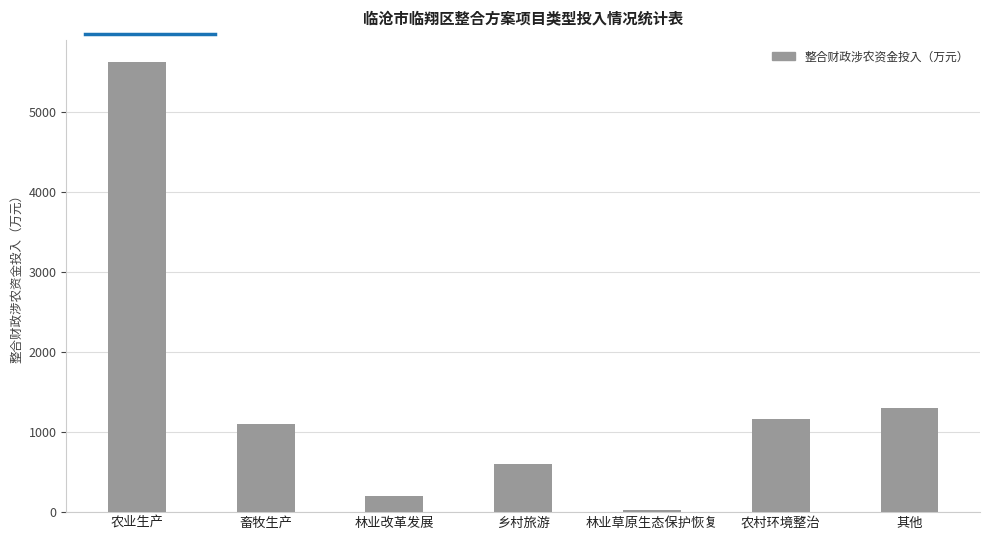

Does the chart contain any negative values?

No